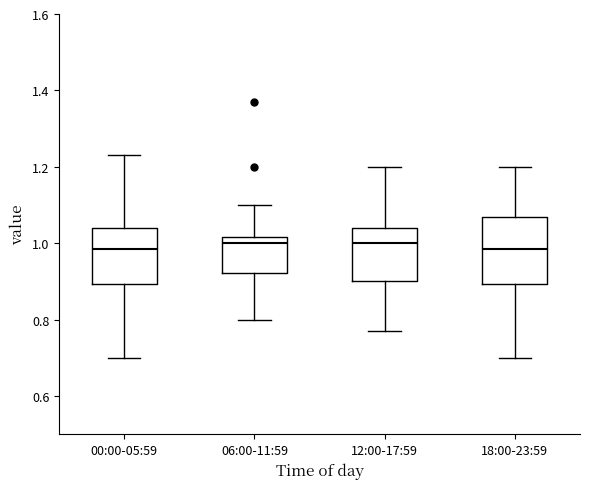

Reading left to right, read every box against the y-axis: the position of its median line, the range the box covers, and the ends of its whiskers. The values are not printed on the chart, so give them approximately, as read against the axis.

00:00-05:59: median 0.98, box 0.90 to 1.04, whiskers 0.70 to 1.24
06:00-11:59: median 1.00, box 0.92 to 1.02, whiskers 0.80 to 1.10
12:00-17:59: median 1.00, box 0.90 to 1.04, whiskers 0.78 to 1.20
18:00-23:59: median 0.98, box 0.90 to 1.08, whiskers 0.70 to 1.20